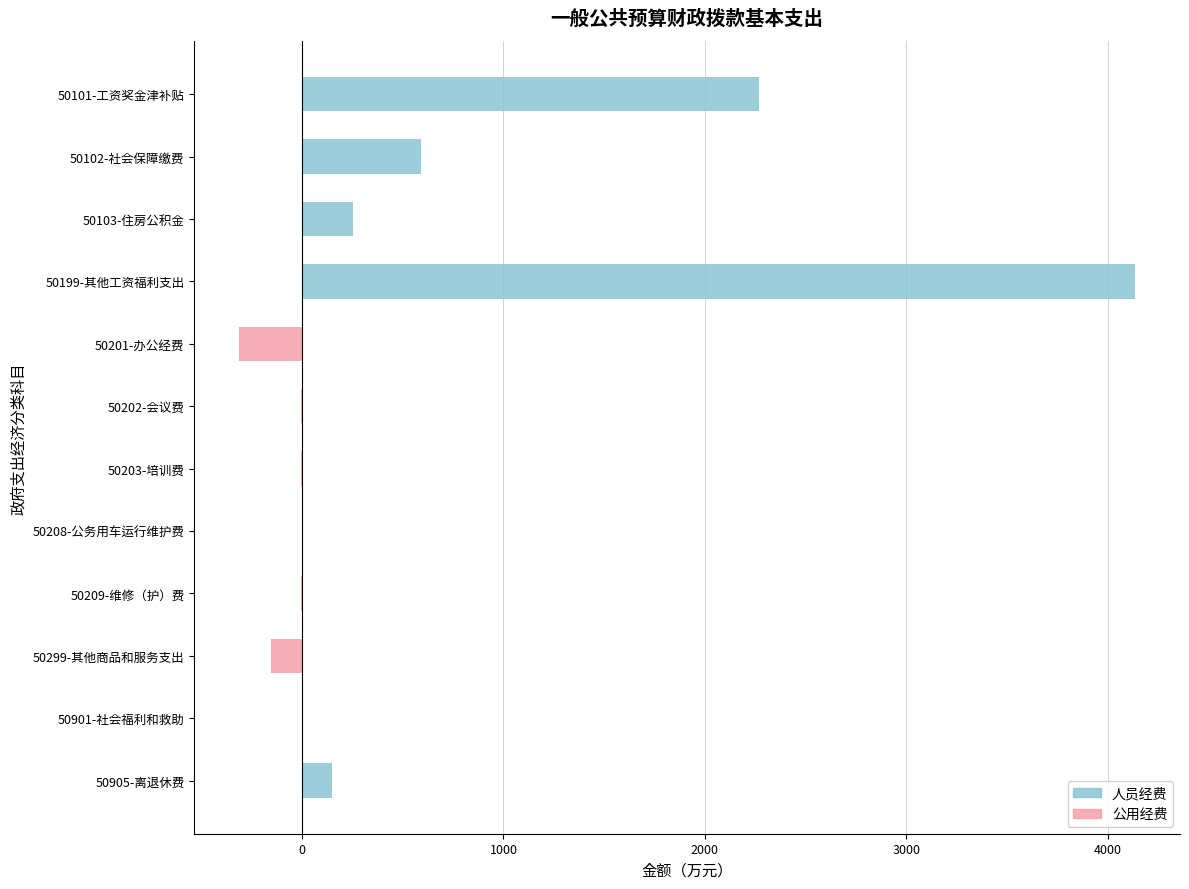

How many values in the 人员经费 series exceed 1?

6